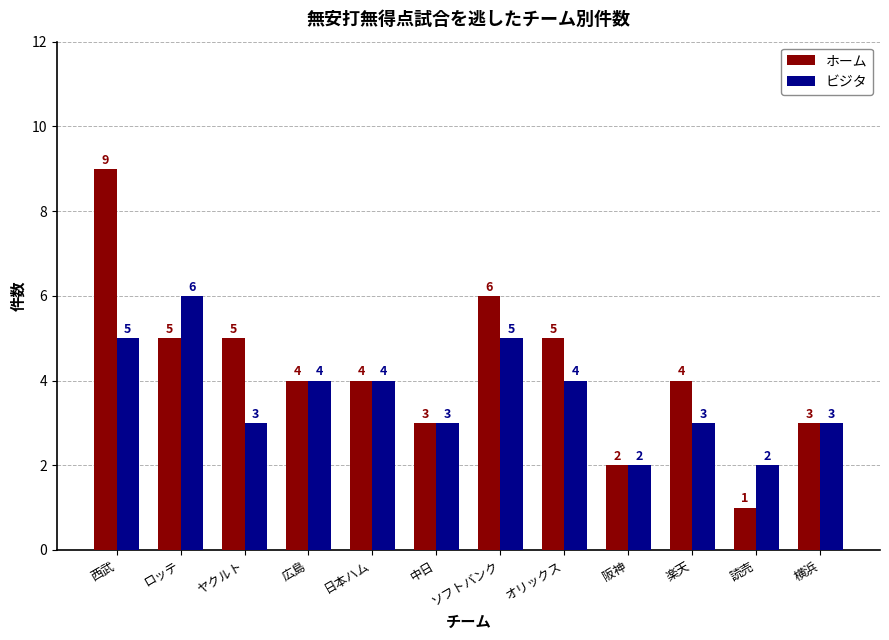

Reading left to right, transcribe all the data shown in this chart.

ホーム: 9	5	5	4	4	3	6	5	2	4	1	3
ビジタ: 5	6	3	4	4	3	5	4	2	3	2	3